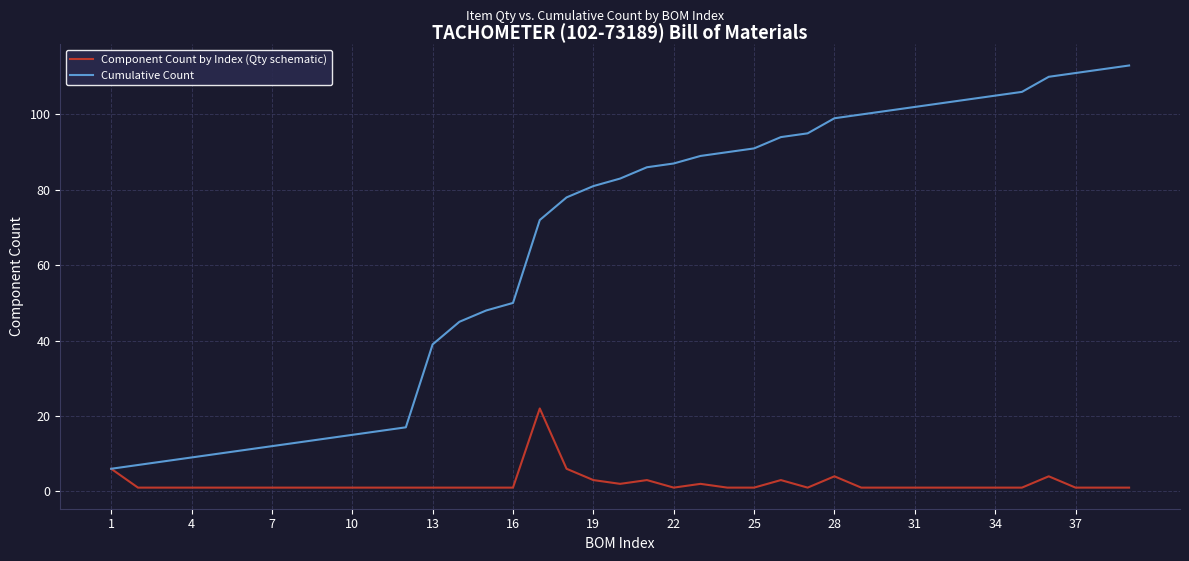

True or false: Cumulative Count has more than 0 points higher than both neighbors.

False